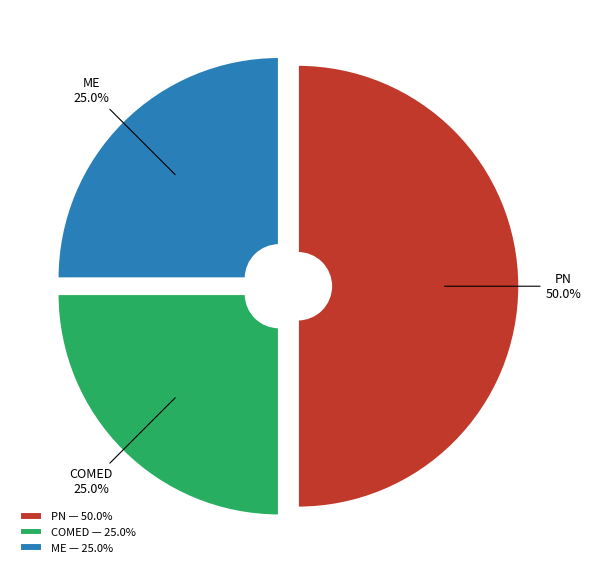

To the nearest percent, what is the difference between the largest and smallest slice percentages?

25%